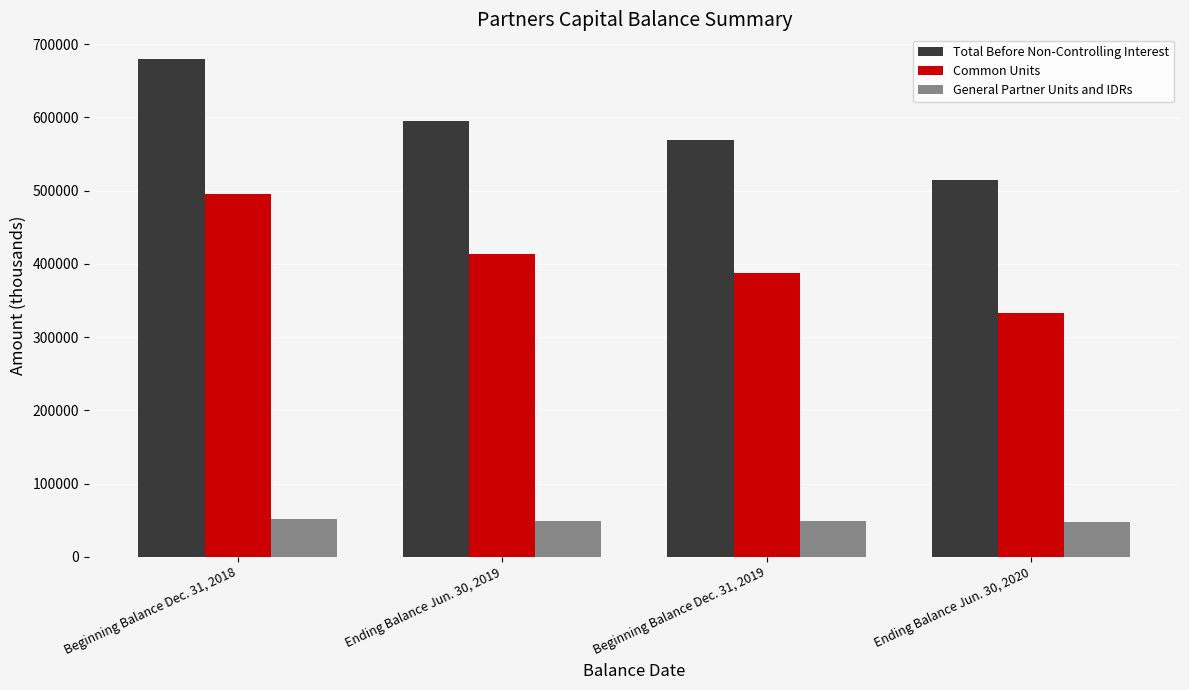

What is the value of the General Partner Units and IDRs bar at the 3rd from the left?

48831